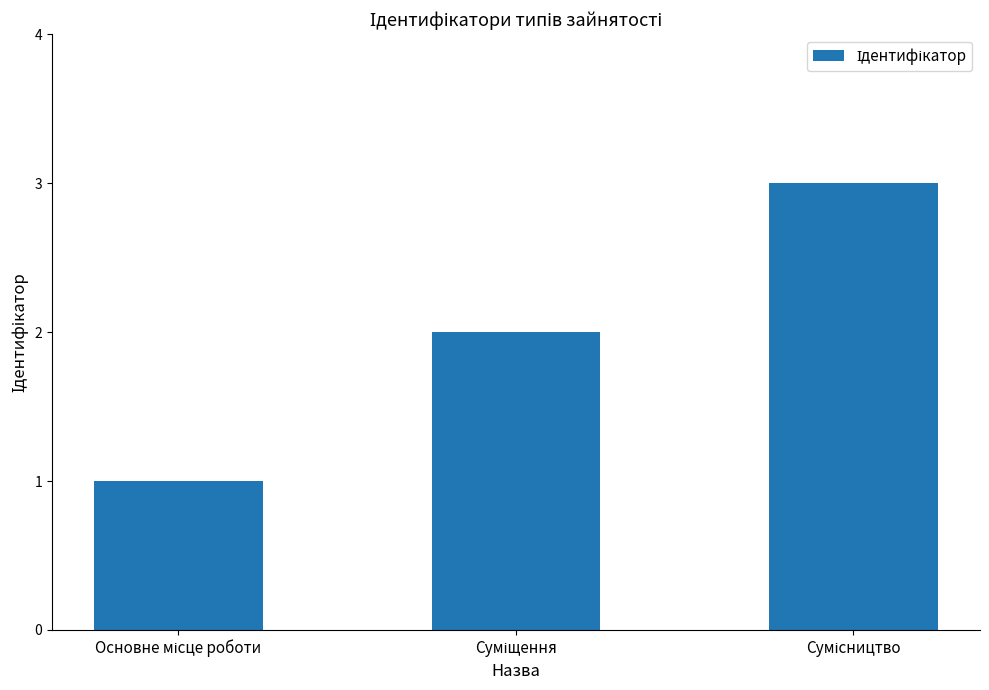

What is the sum of all values?

6